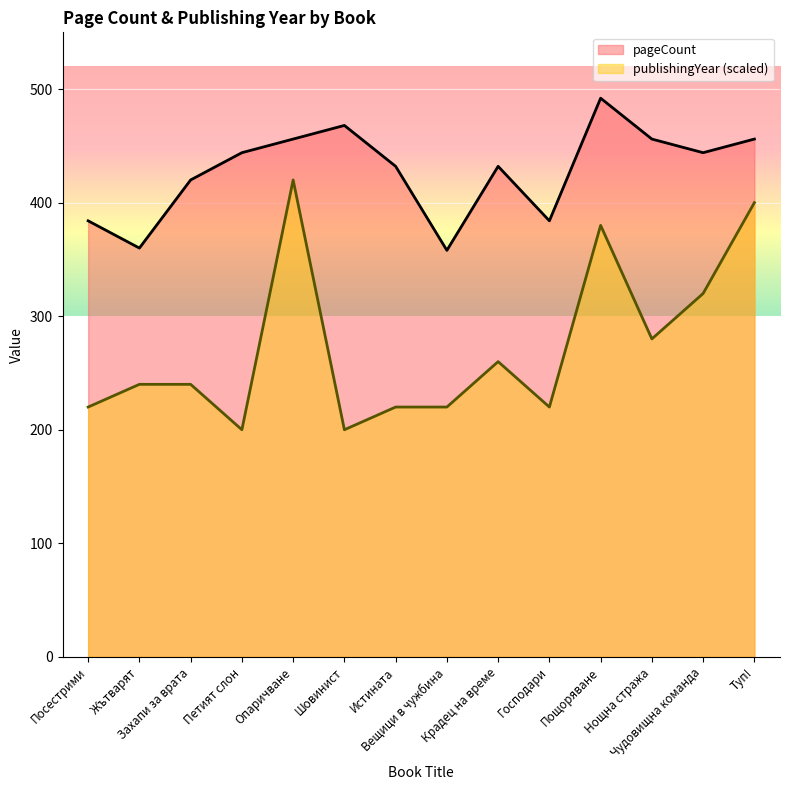

True or false: publishingYear and pageCount intersect in this chart.

False